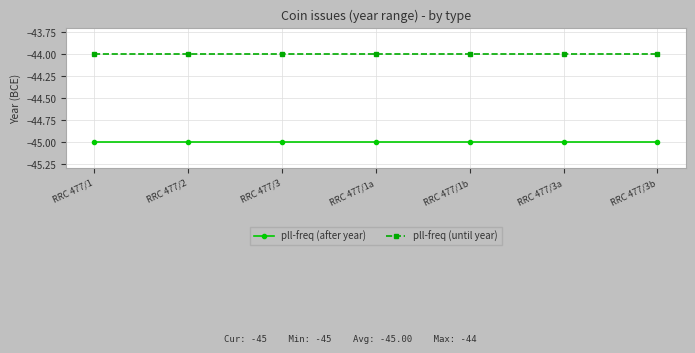

True or false: pll-freq (after year) and pll-freq (until year) cross at least once.

False